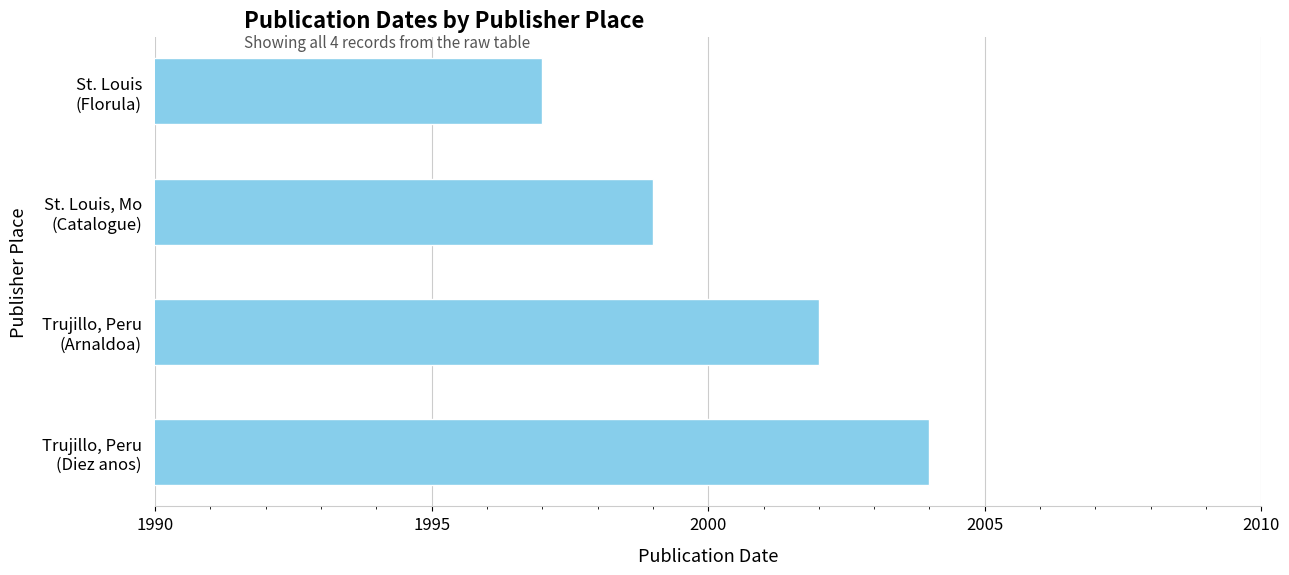

How many bars are there in total?

4